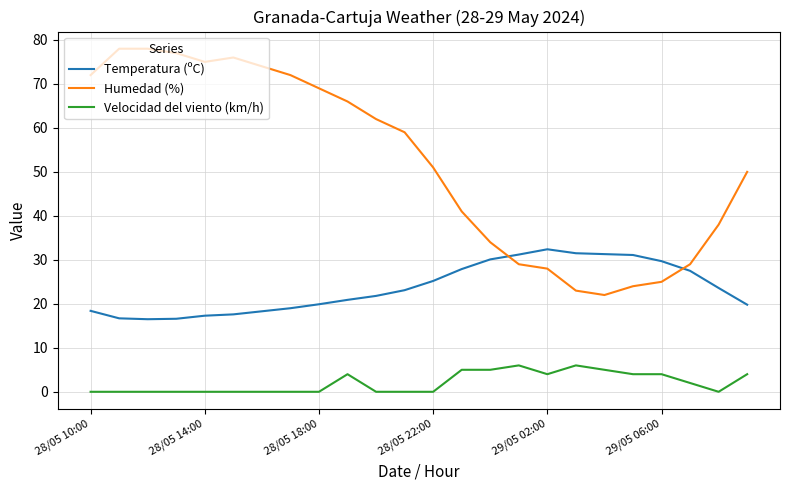

True or false: Humedad (%) and Velocidad del viento (km/h) cross at least once.

False